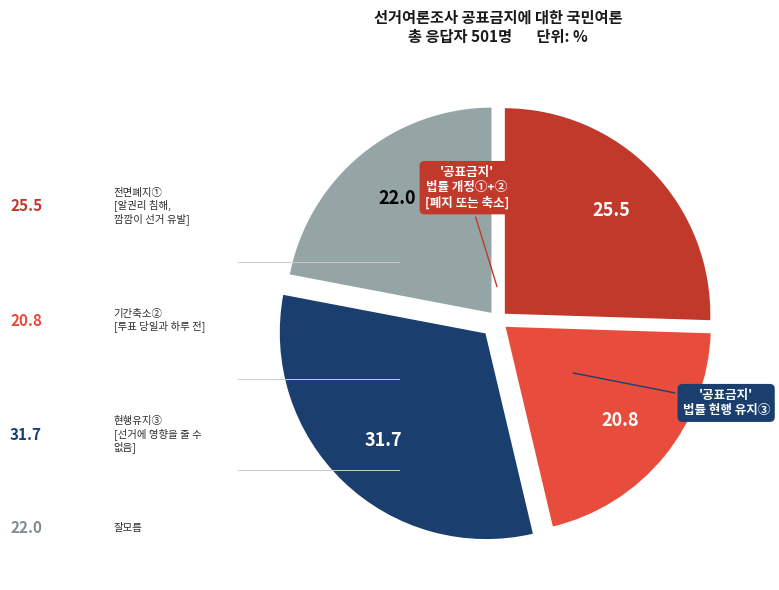

Is there a majority slice in this chart?

No